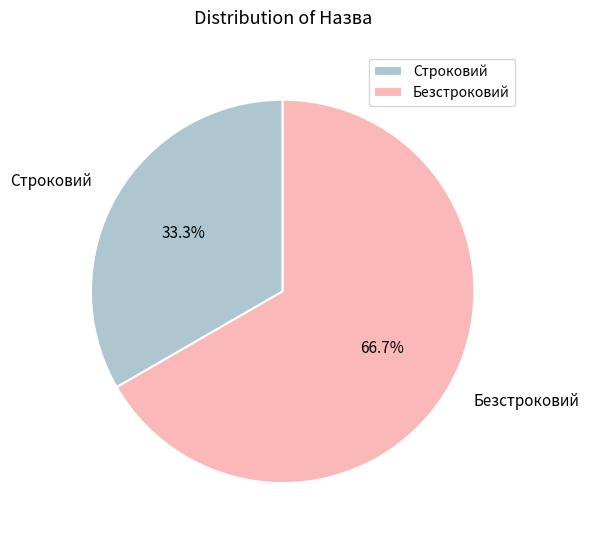

What is the ratio of the value at Строковий to the value at Безстроковий?

0.5